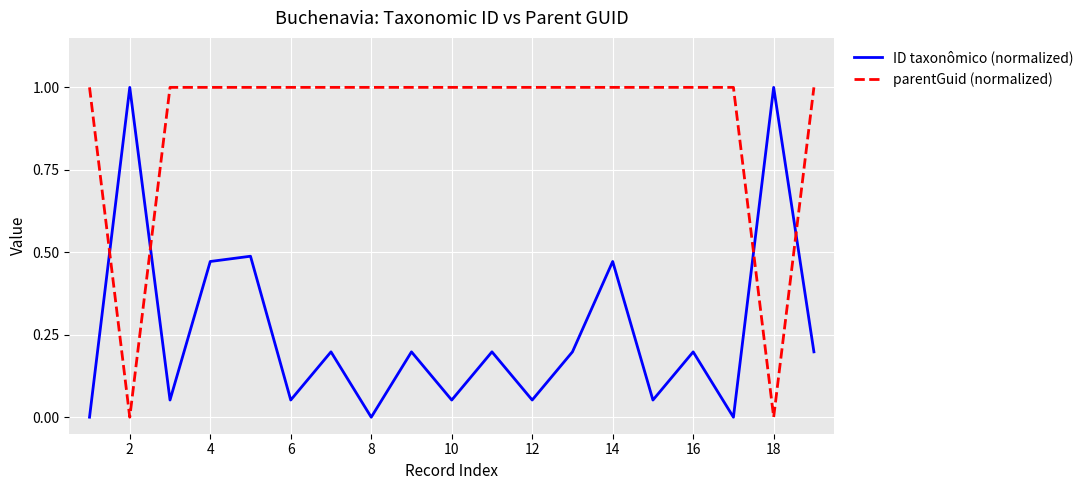

True or false: parentGuid (normalized) and ID taxonômico (normalized) cross at least once.

True